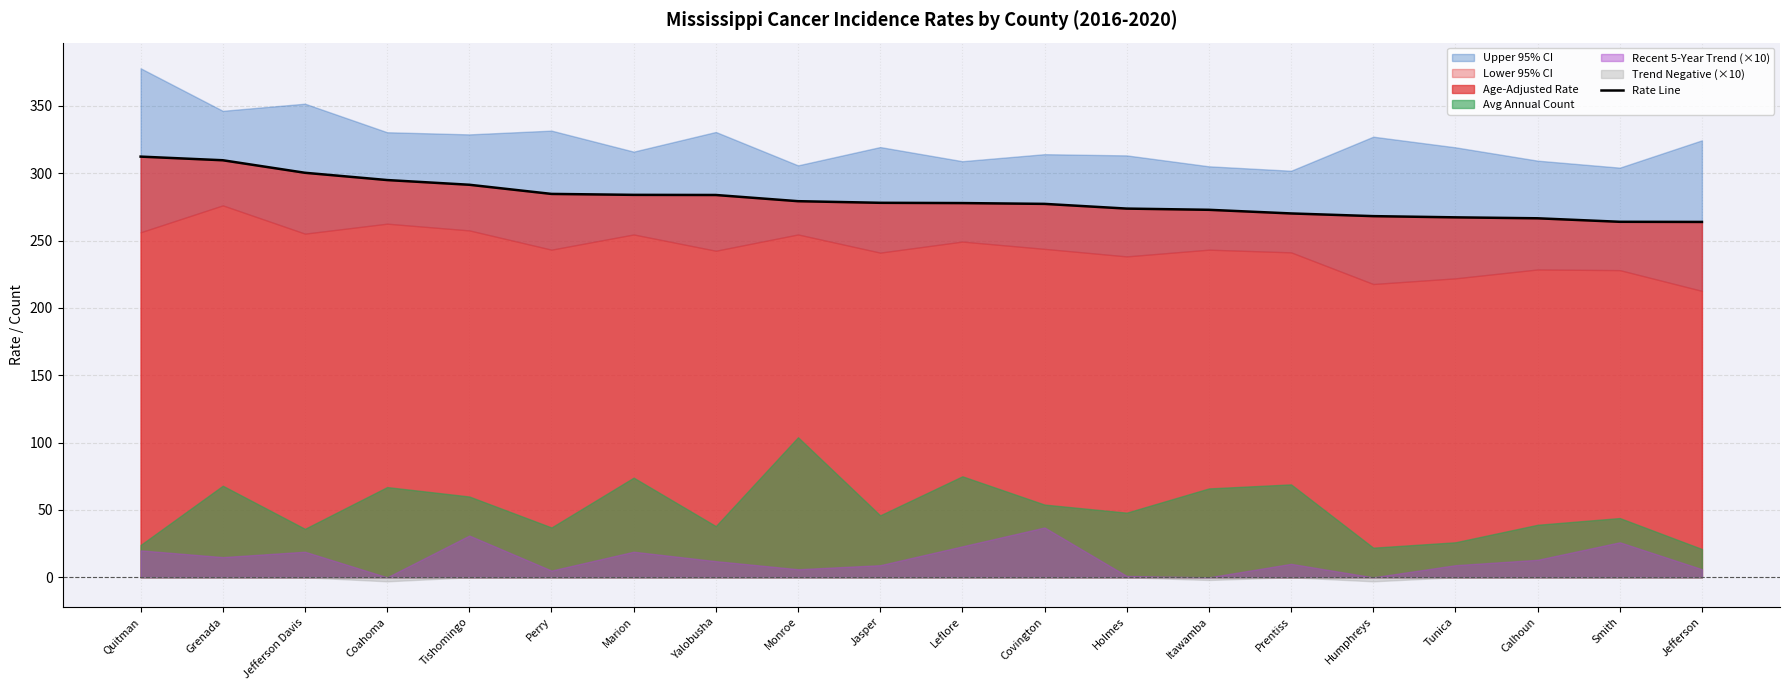

Reading left to right, transcribe all the data shown in this chart.

Quitman=312.4	Grenada=309.7	Jefferson Davis=300.4	Coahoma=295.0	Tishomingo=291.5	Perry=284.7	Marion=284.0	Yalobusha=283.9	Monroe=279.3	Jasper=278.1	Leflore=277.9	Covington=277.3	Holmes=273.8	Itawamba=272.9	Prentiss=270.2	Humphreys=268.2	Tunica=267.3	Calhoun=266.6	Smith=264.0	Jefferson=263.9